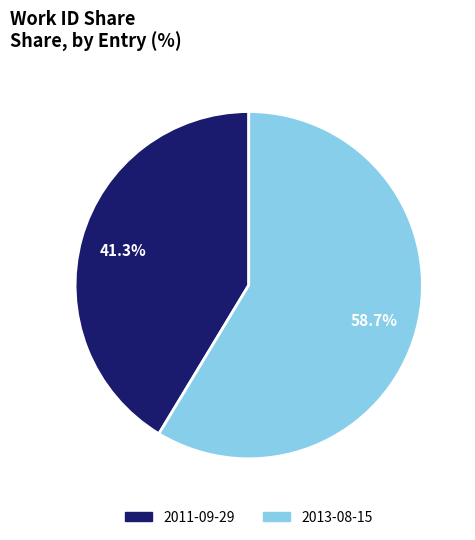

Rank the categories by value from highest to lowest.

2013-08-15, 2011-09-29